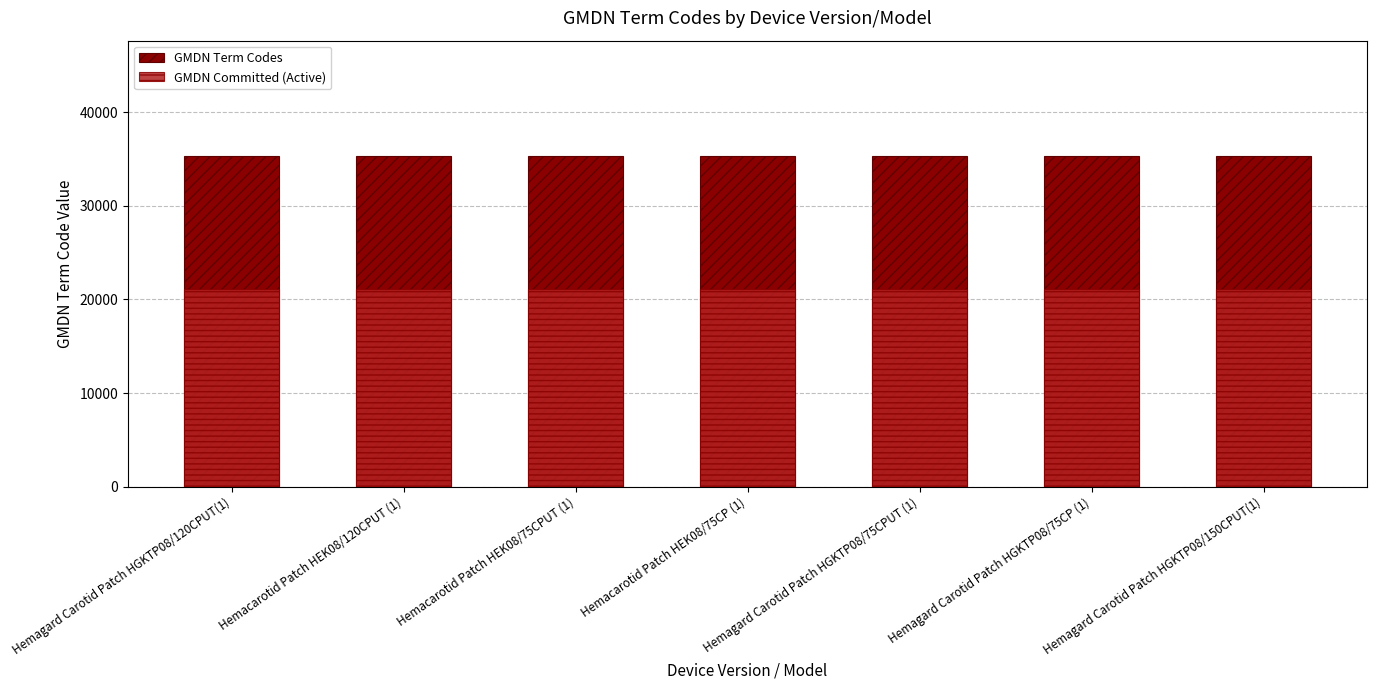

Is it true that GMDN Committed (Active) equals 34339.0 at Hemacarotid Patch HEK08/75CP (1)?

False